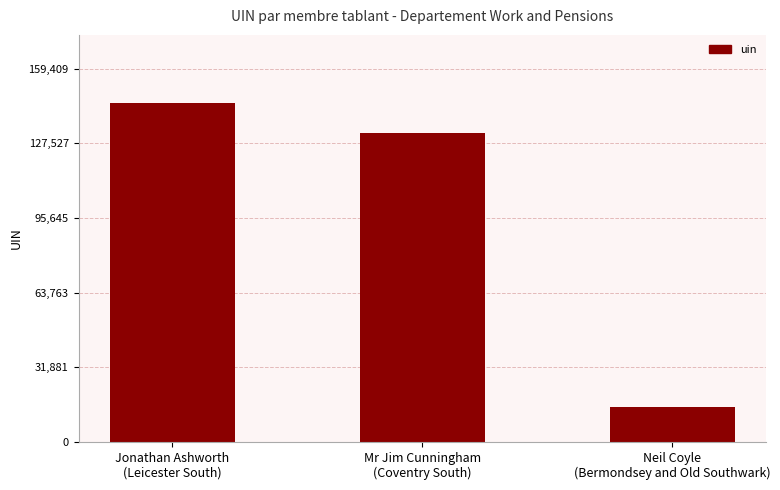

What is the label of the 2nd bar from the right?

Mr Jim Cunningham
(Coventry South)